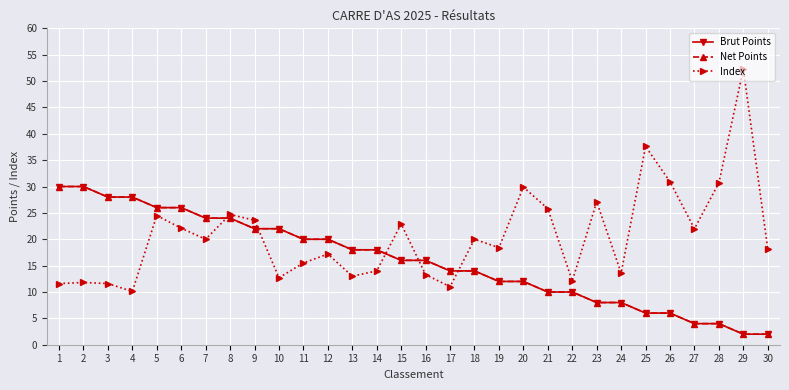

At how many categories does at least one series exceed 28?

7